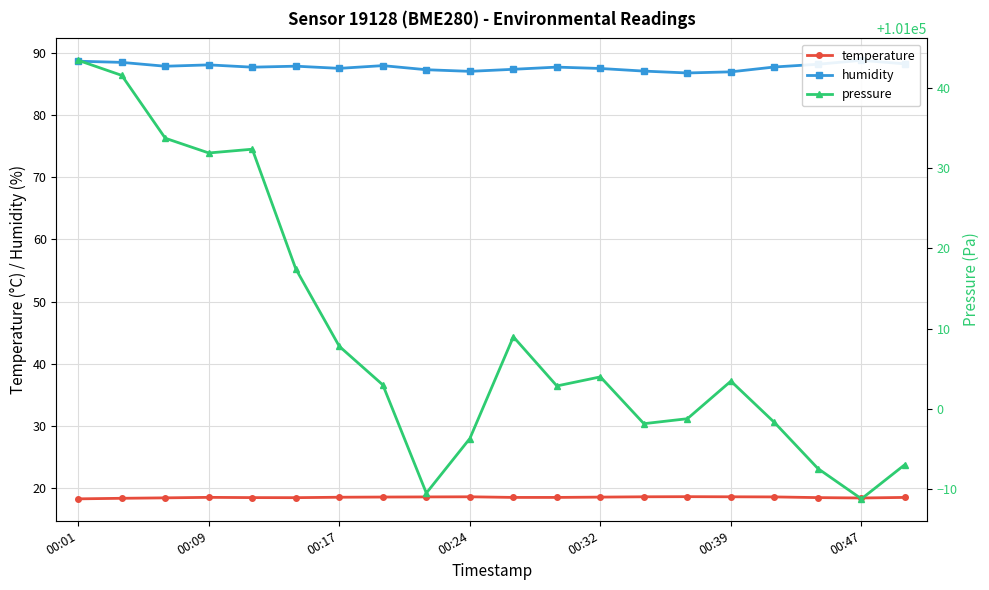

What is the lowest value of the temperature series?

18.3